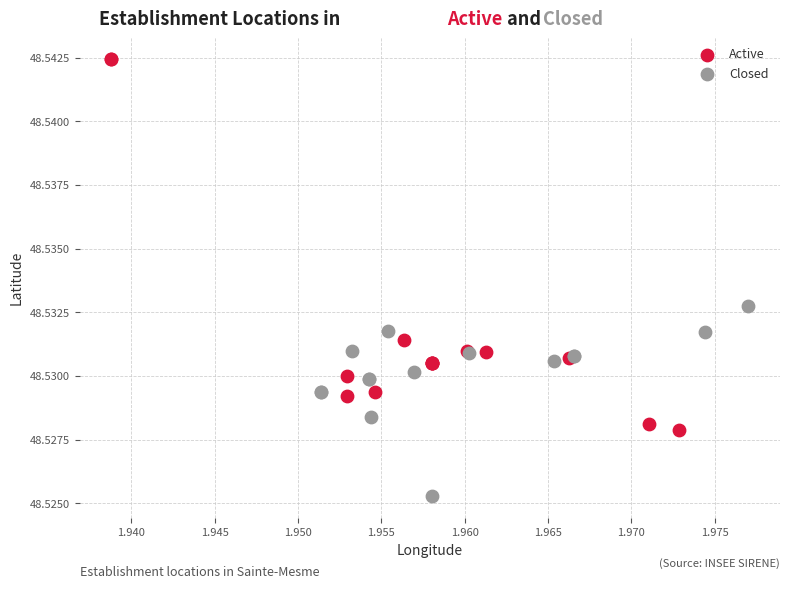

Which series contains the highest Y value?

Active